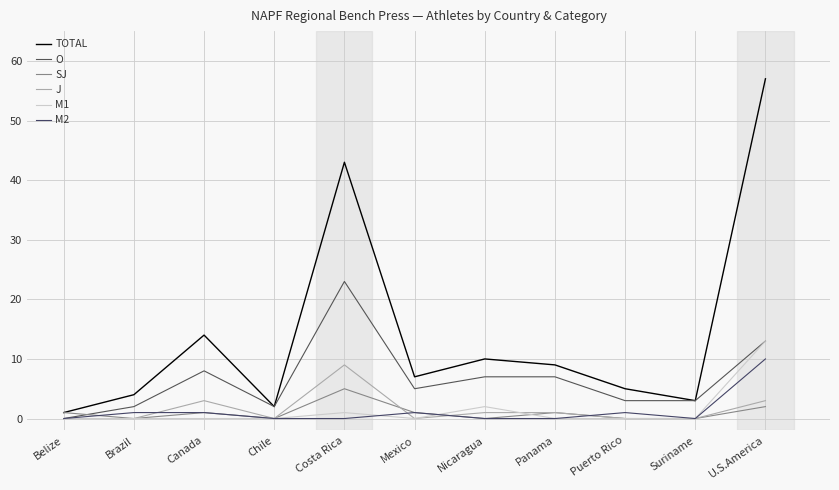

What position from the right is Panama?

4